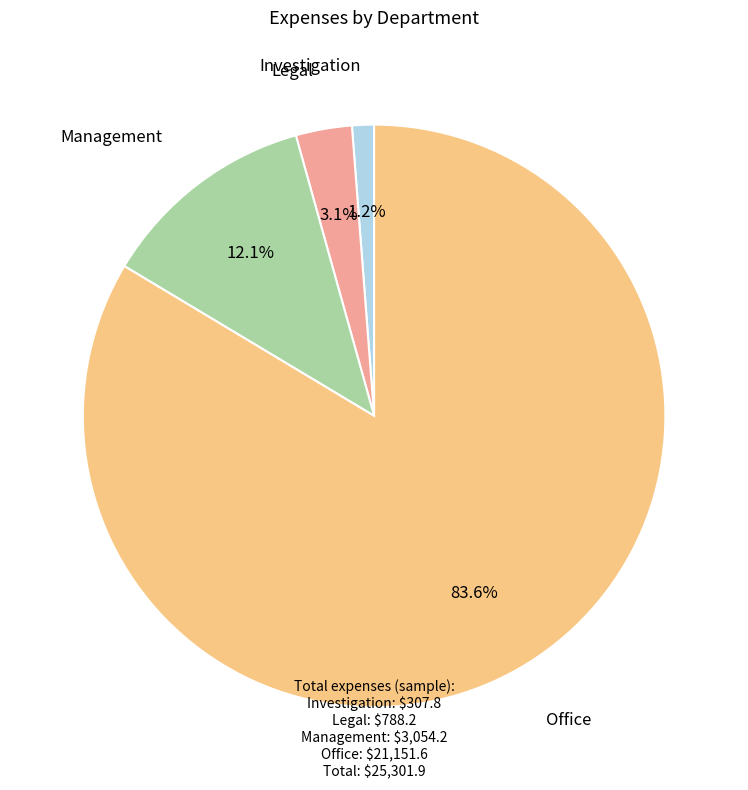

Which category has the smallest portion of the pie?

Investigation